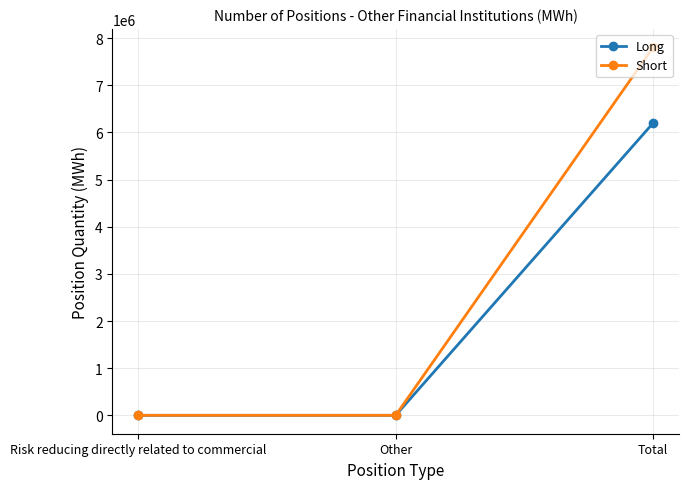

Which category has the highest value across all series?

Total